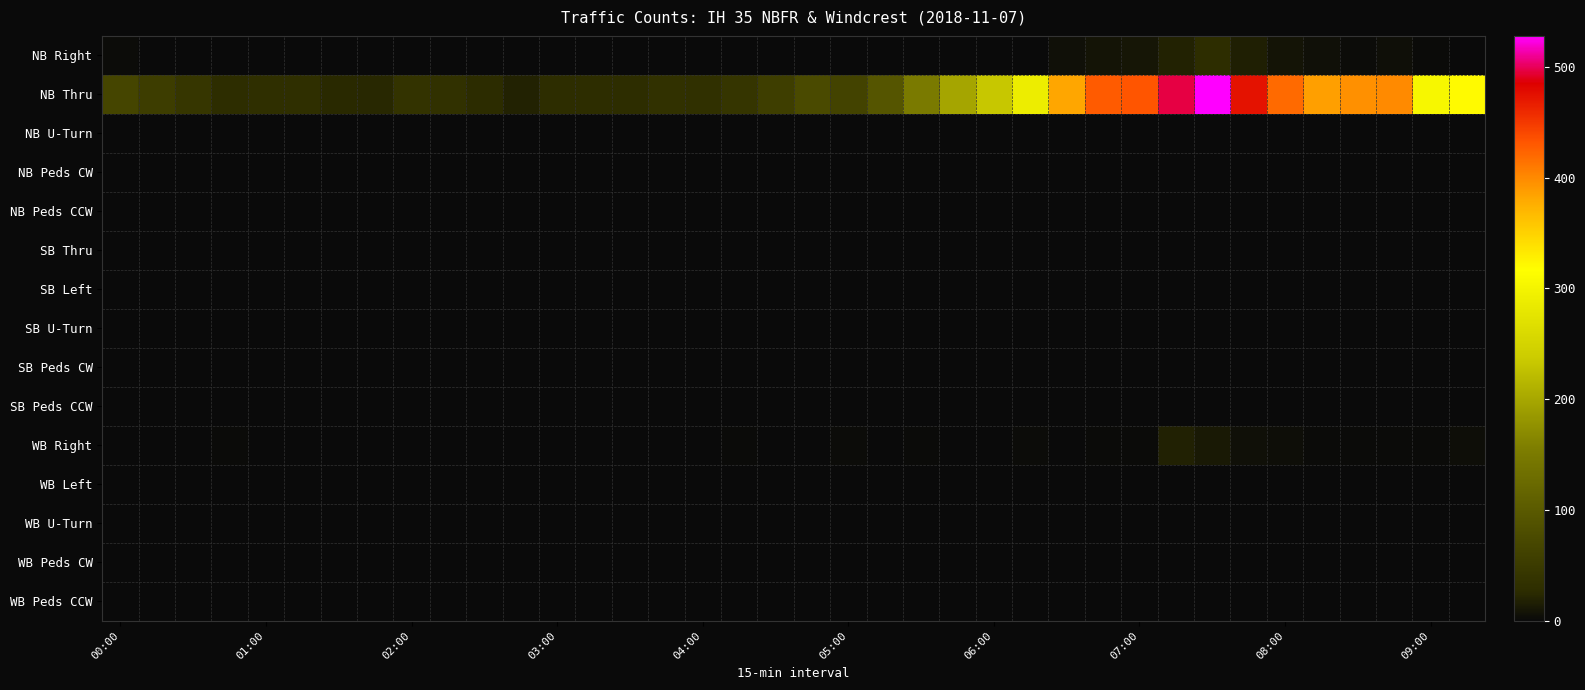

Which category has the highest value across all series?

30